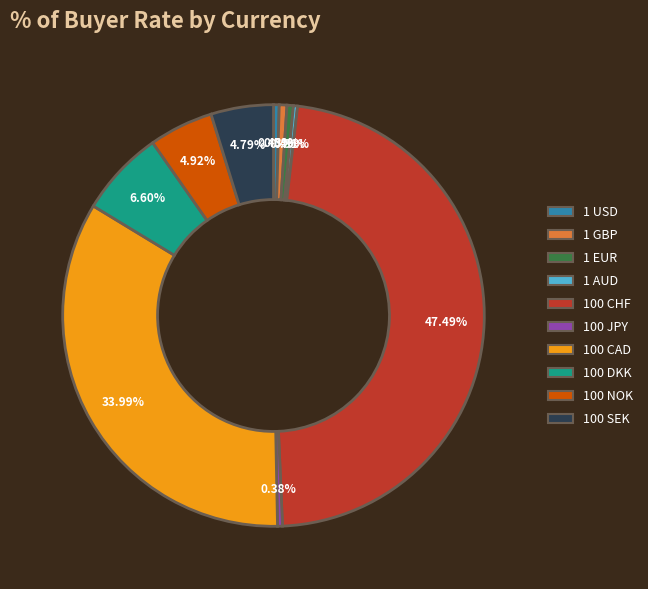

How many segments does this pie chart have?

10